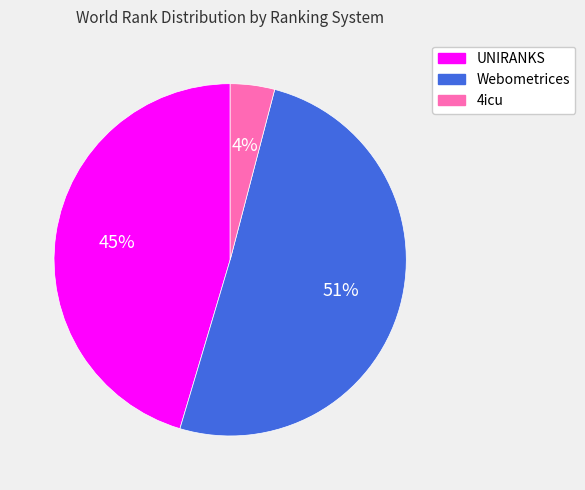

To the nearest percent, what is the average slice percentage?

33%